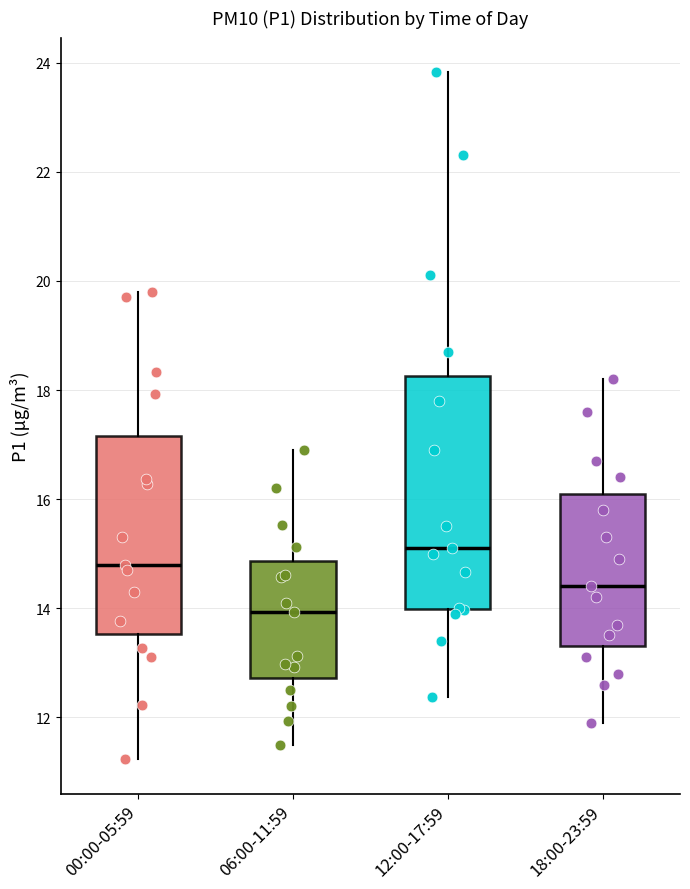

Where does the lower whisker of the box for 00:00-05:59 end on the y-axis? The values are not printed on the chart, so give them approximately, as read against the axis.

11.2